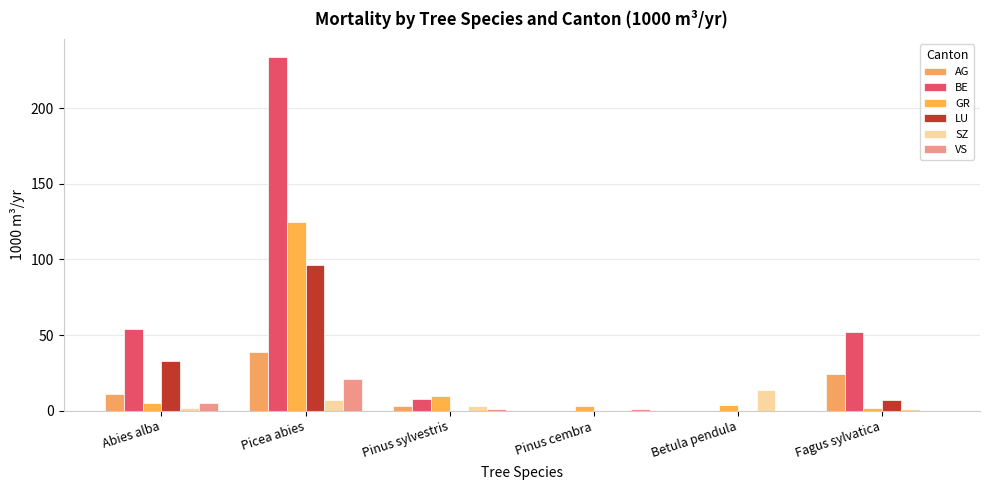

How many data points does each series have?

6